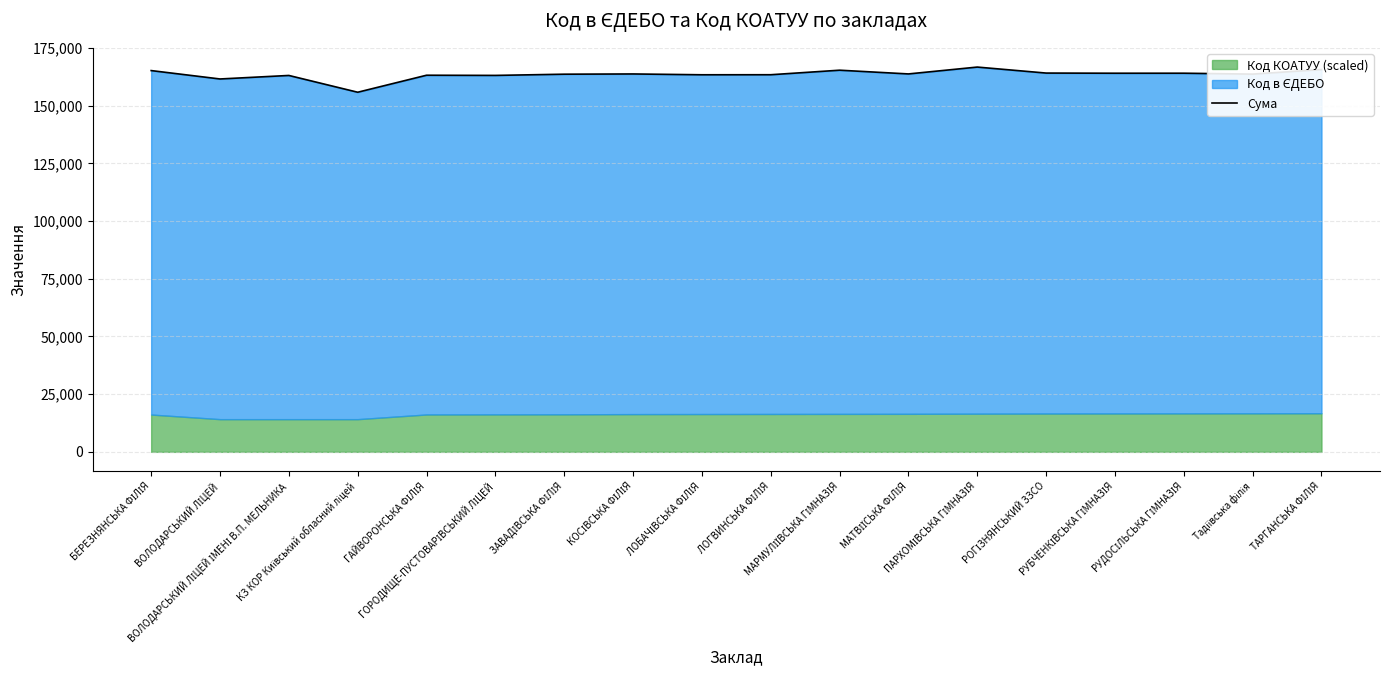

What is the label of the 15th point from the left?

РУБЧЕНКІВСЬКА ГІМНАЗІЯ